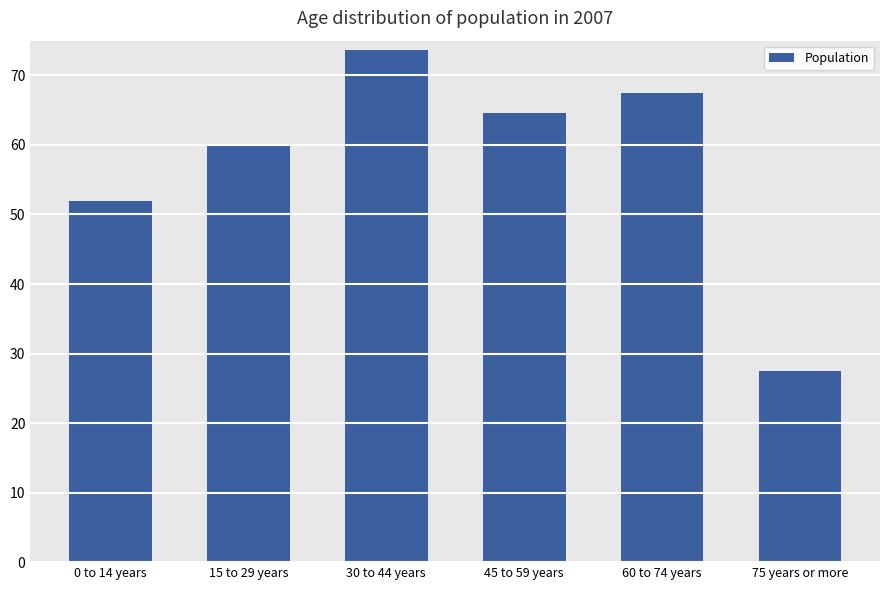

Reading right to left, what are all the values shown in this chart?

27.5	67.5	64.6	73.7	60.1	52.0